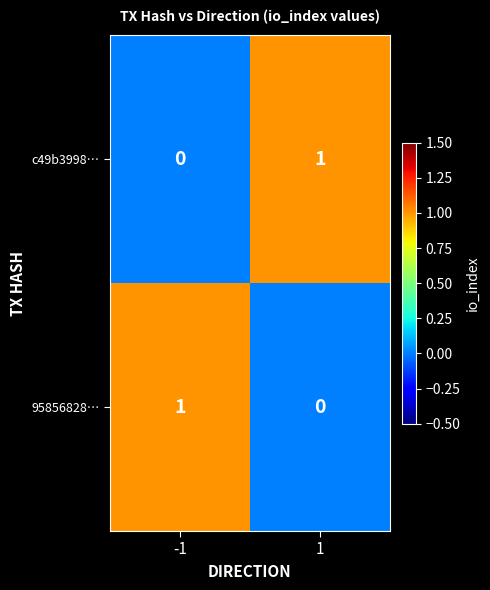

True or false: 95856828… has a value of 1 at -1.

True